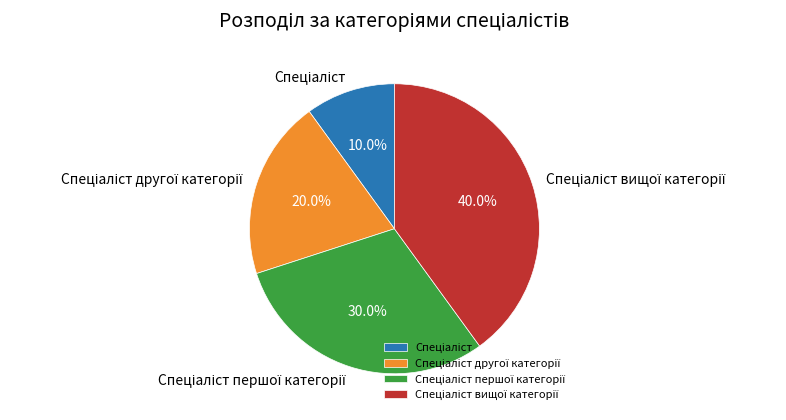

Is there any slice that represents more than half of the pie?

No